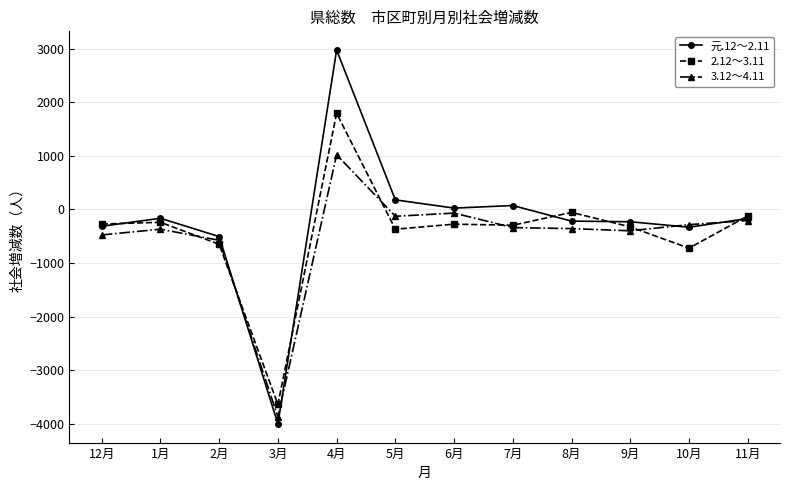

List the series in order of their peak value, lowest first.

3.12～4.11, 2.12～3.11, 元.12～2.11